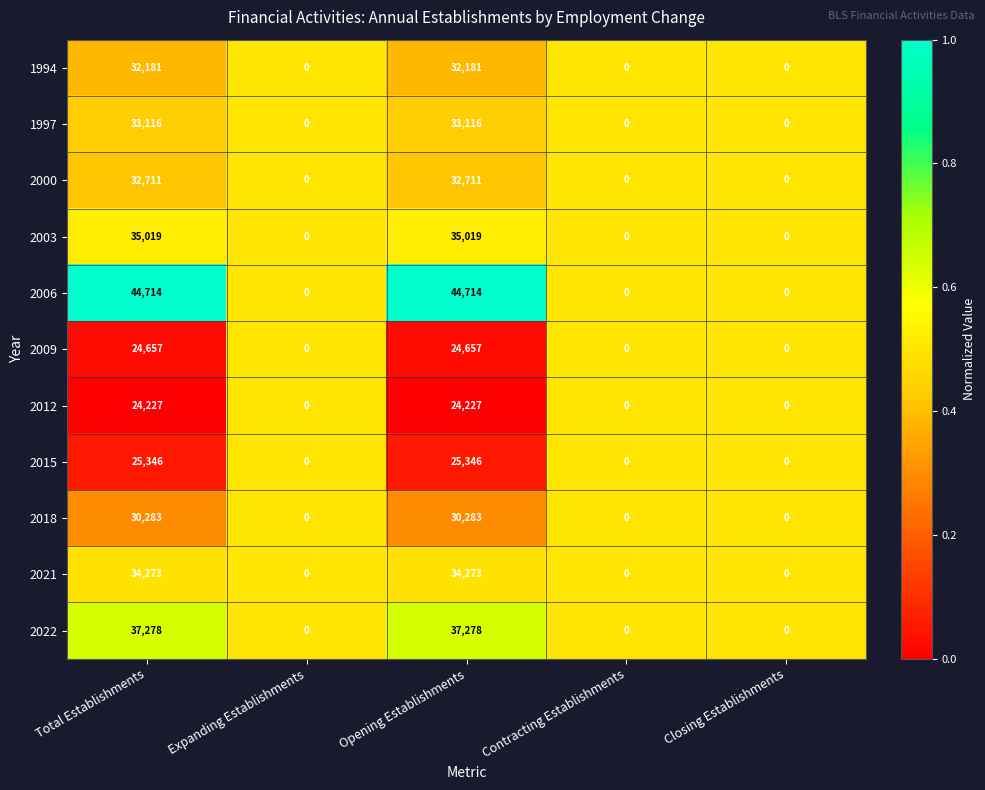

What is the difference between the second highest and minimum values in the 2015 series?

25346